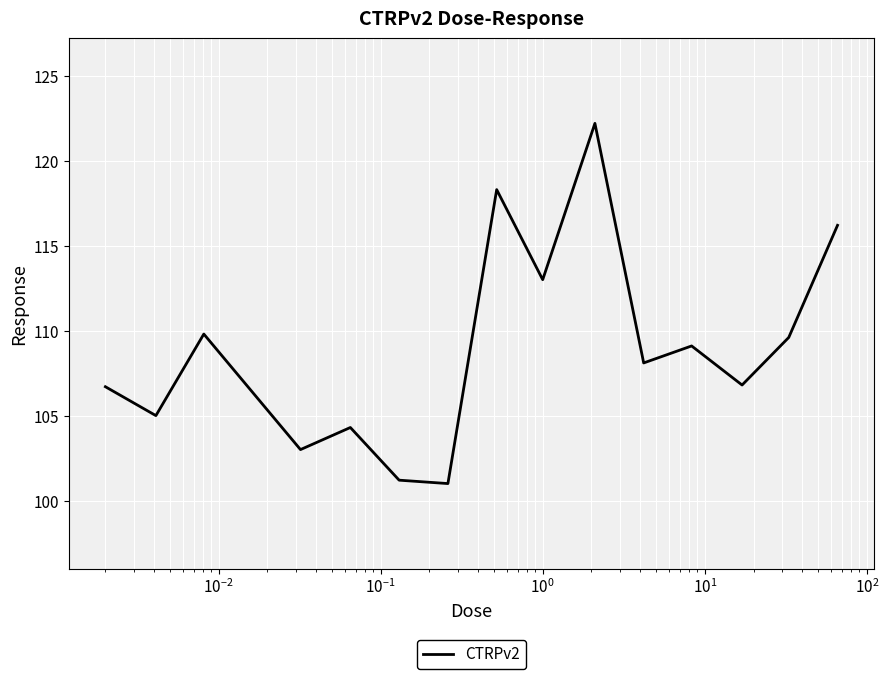

What is the difference between the maximum and minimum values?

21.2